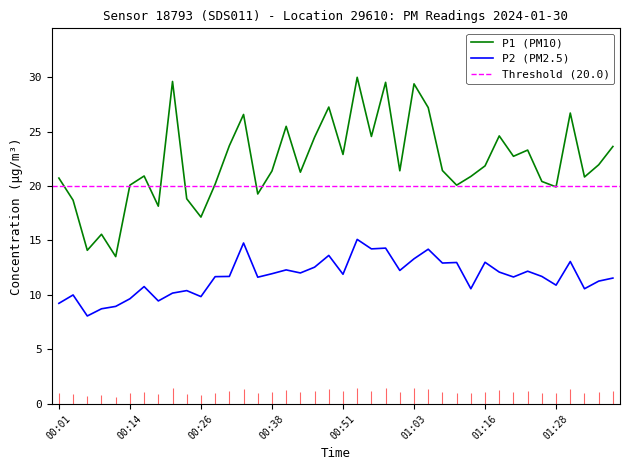

What is the average value of the P1 series?

22.3